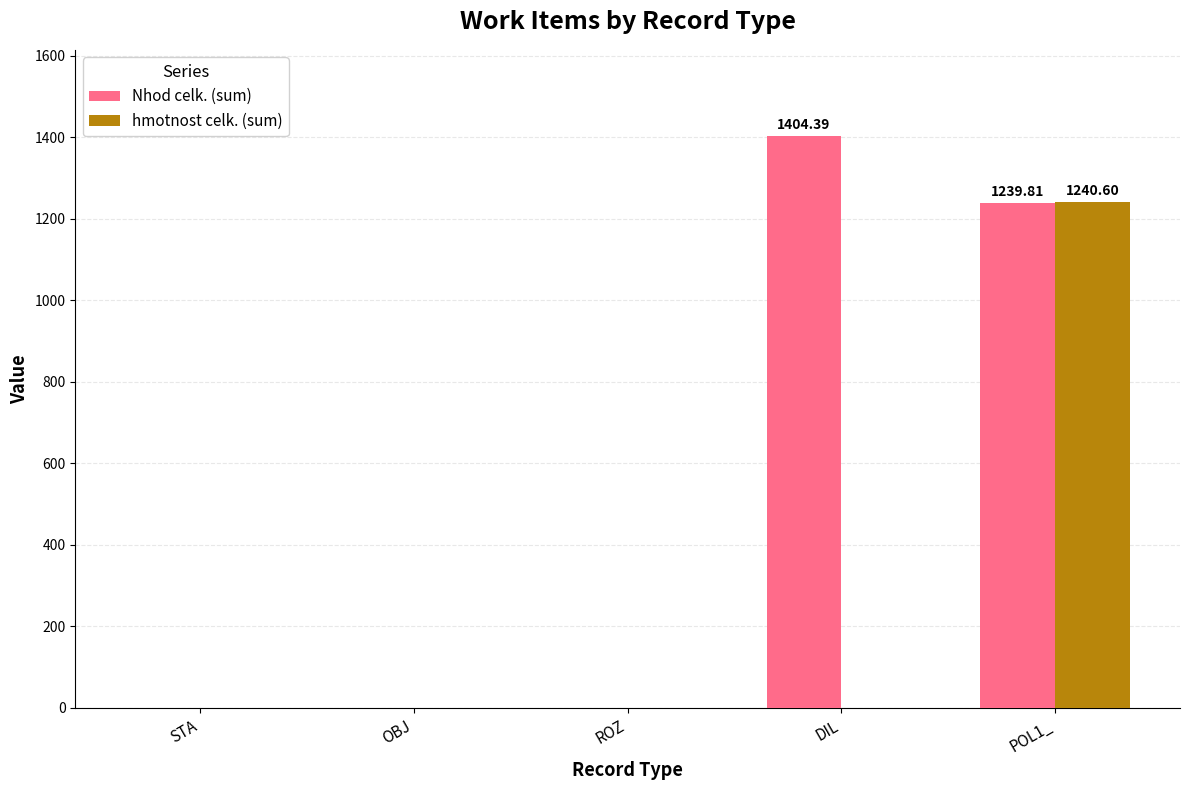

Count the number of categories in the chart.

5